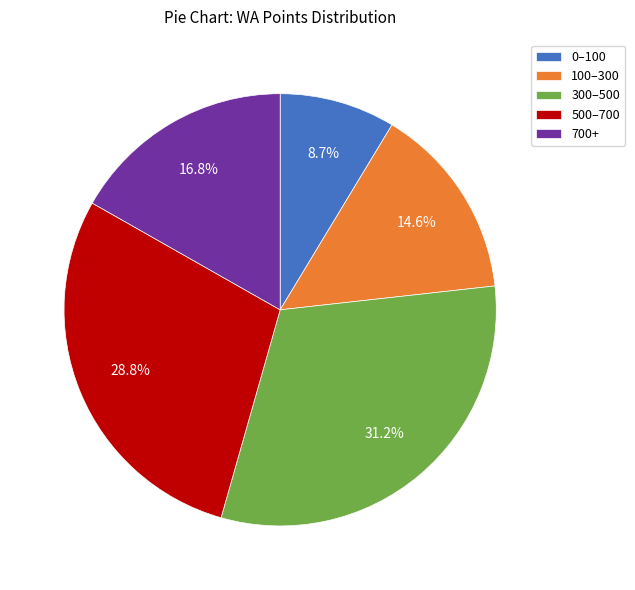

Count the number of slices in the pie.

5